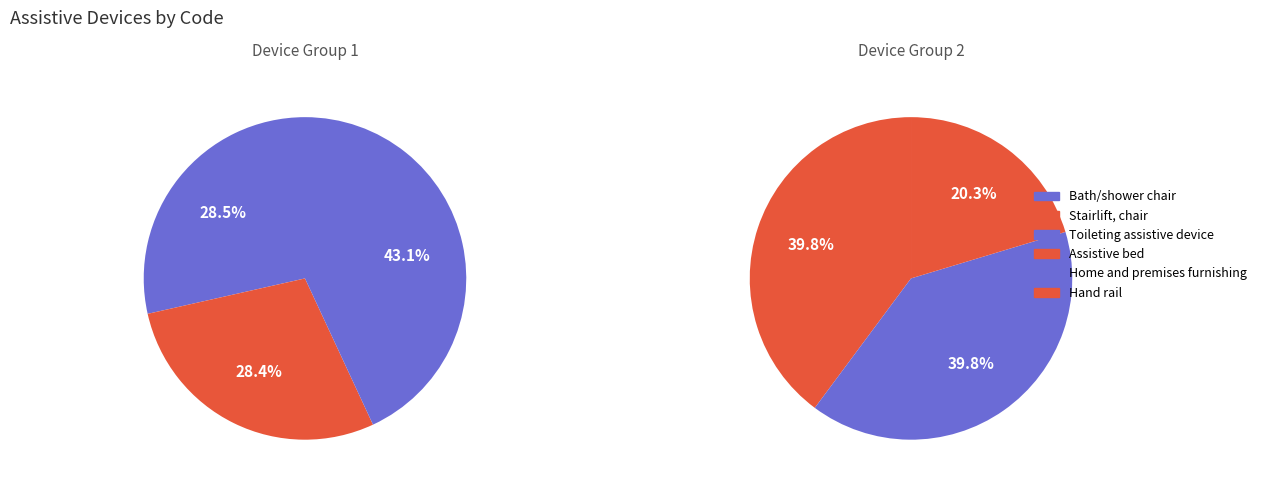

To the nearest percent, what percentage of the pie is Bath/shower chair?

14%